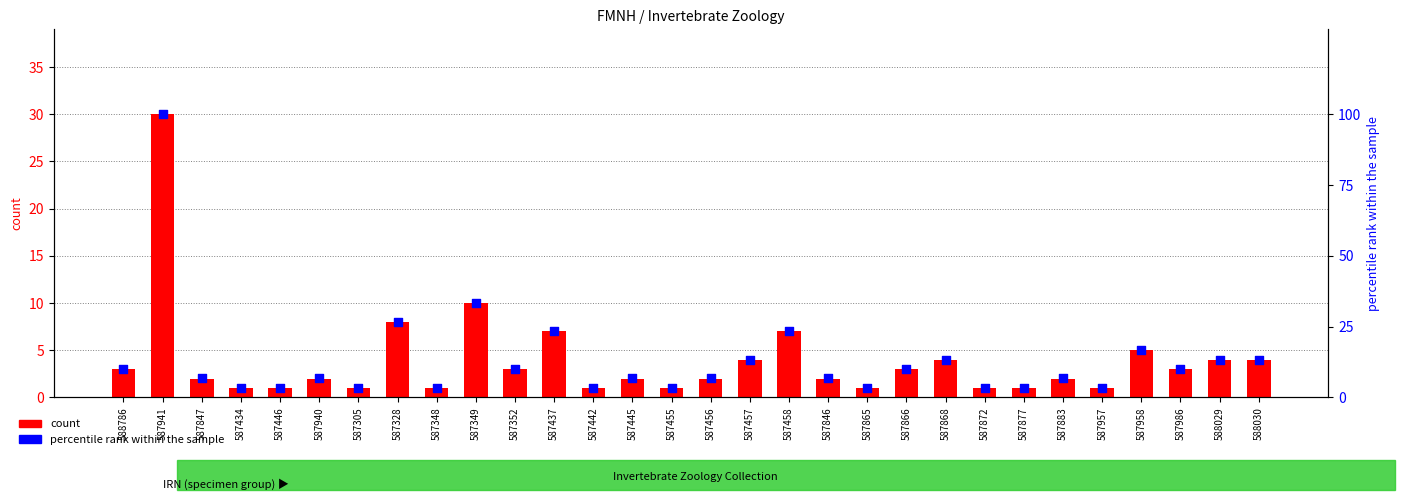

Is the value of percentile rank within the sample at 587349 greater than the value of count at 587958?

Yes